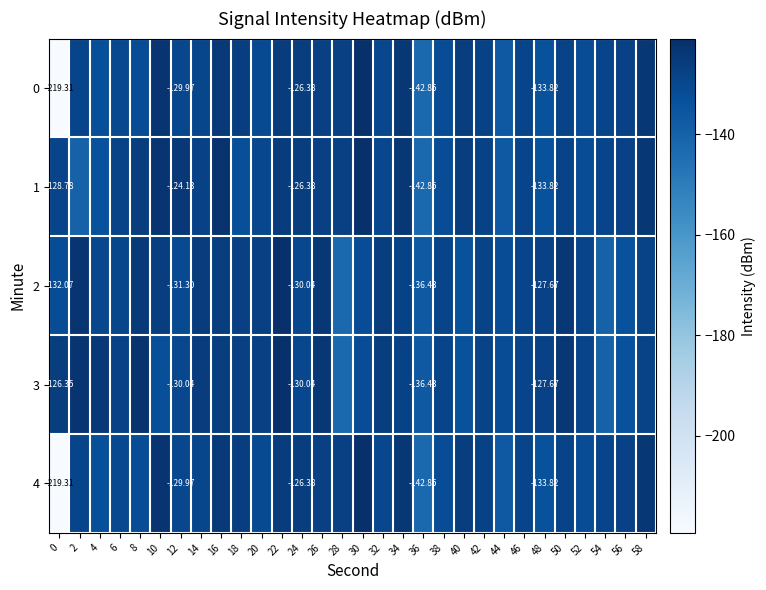

Between 18 and 56, which series saw the biggest shift?

2